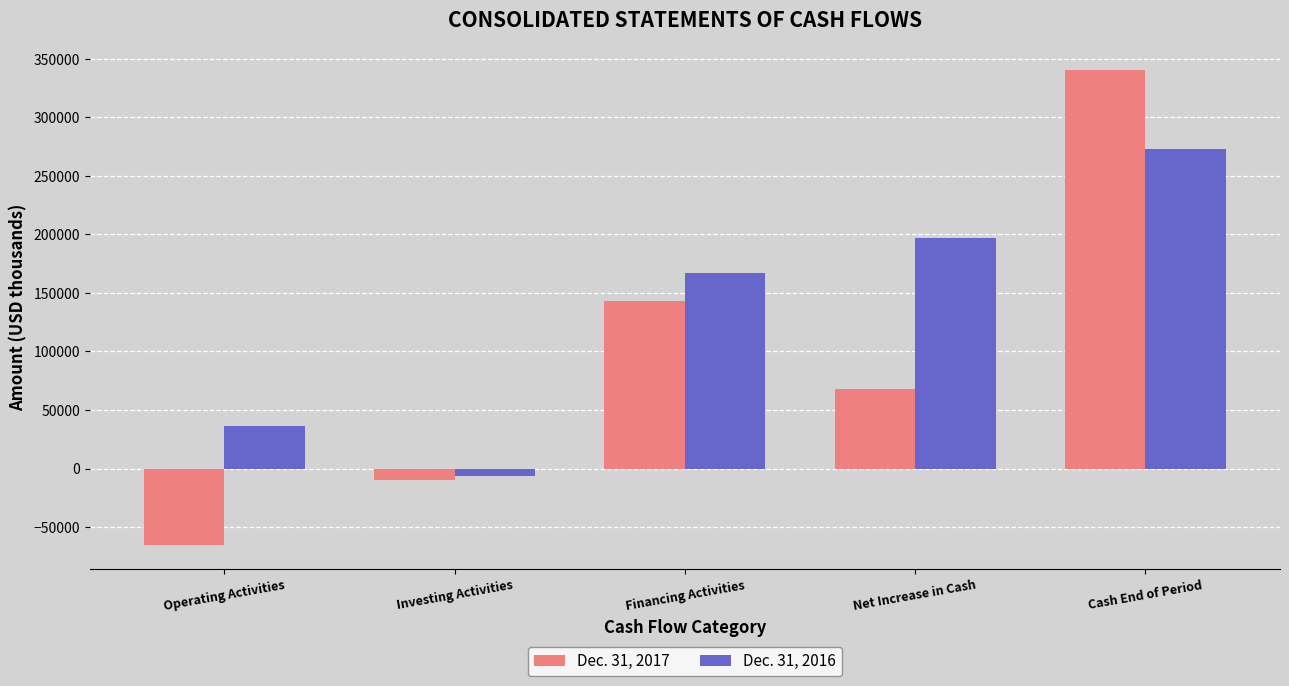

At which category does the chart reach its minimum across all series?

Operating Activities